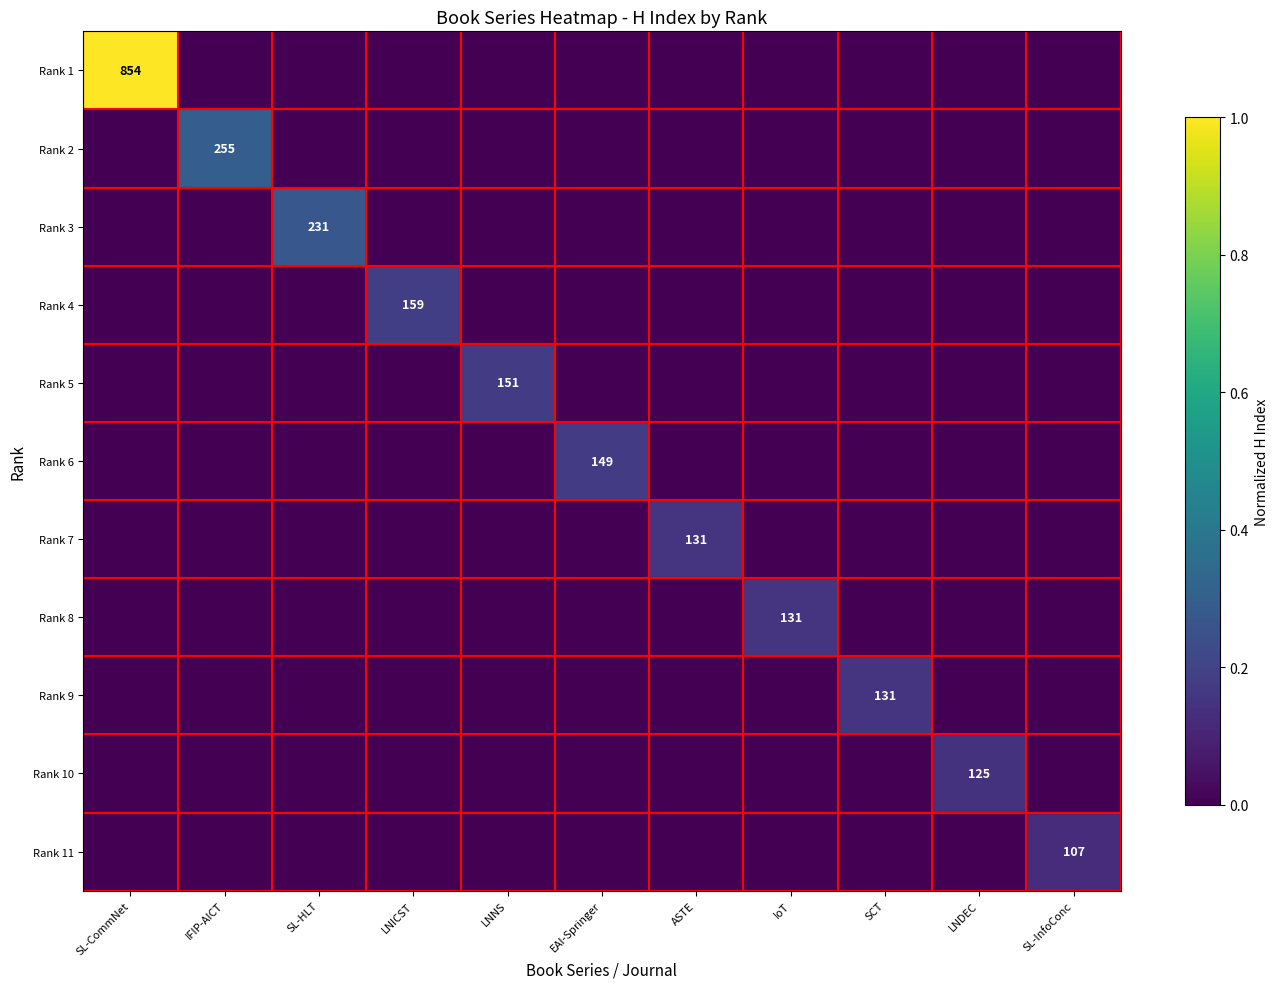

Which has a higher value, LNNS or SL-CommNet?

SL-CommNet